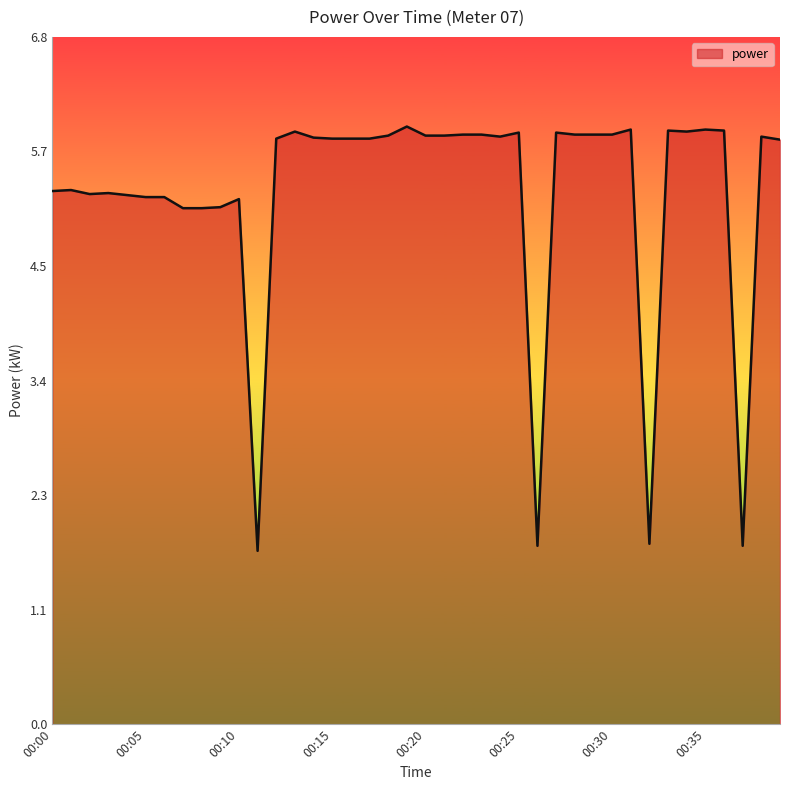

What is the minimum value shown in the chart?

1.7